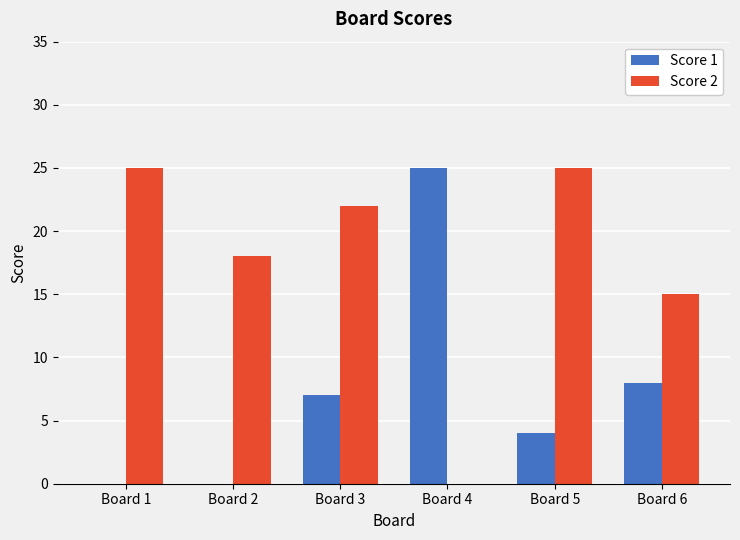

Reading left to right, list all the values displayed in this chart.

Score 1: 0	0	7	25	4	8
Score 2: 25	18	22	0	25	15